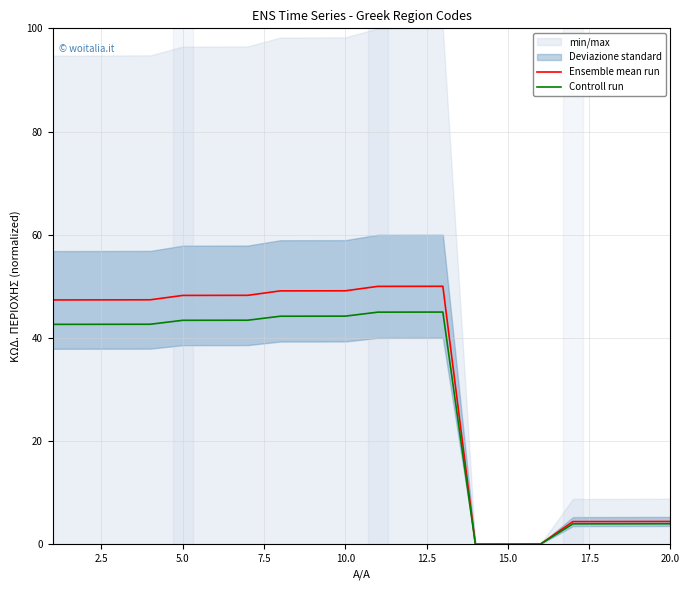

What is the value of the Controll run point at the 8th from the left?

44.2